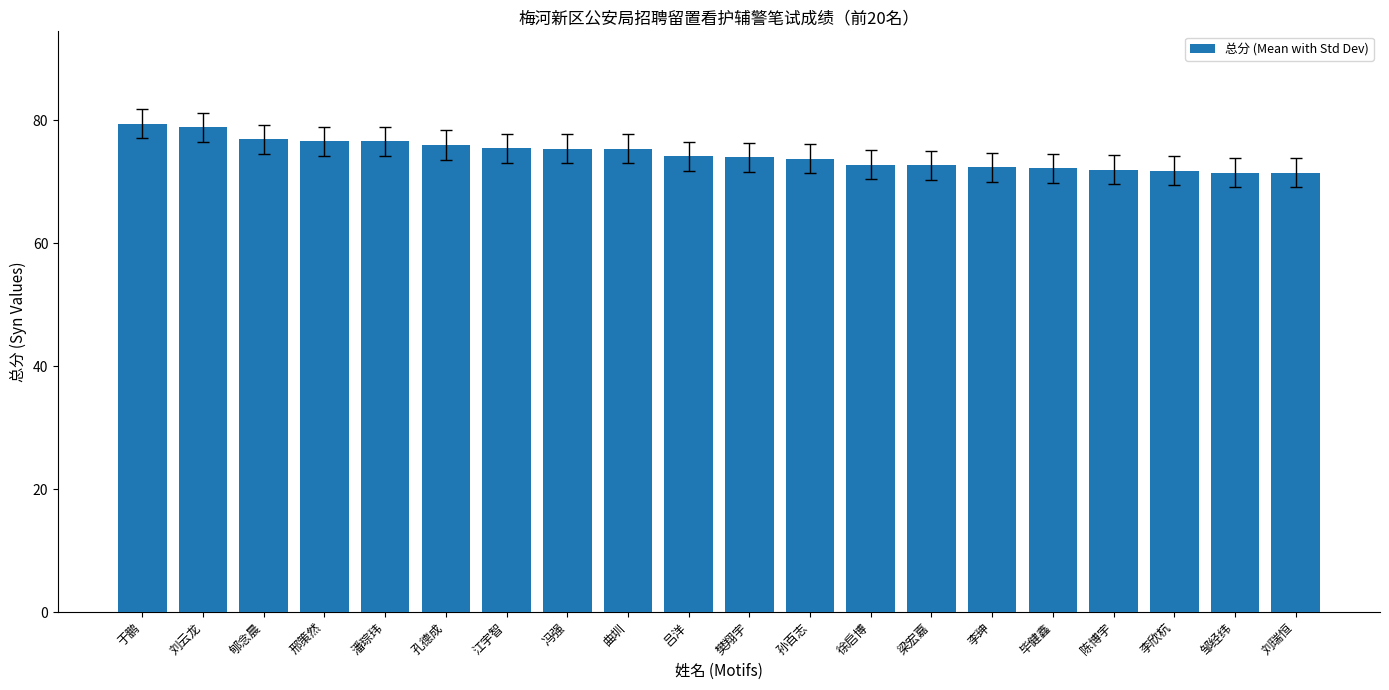

What is the label of the 7th bar from the right?

梁宏嘉